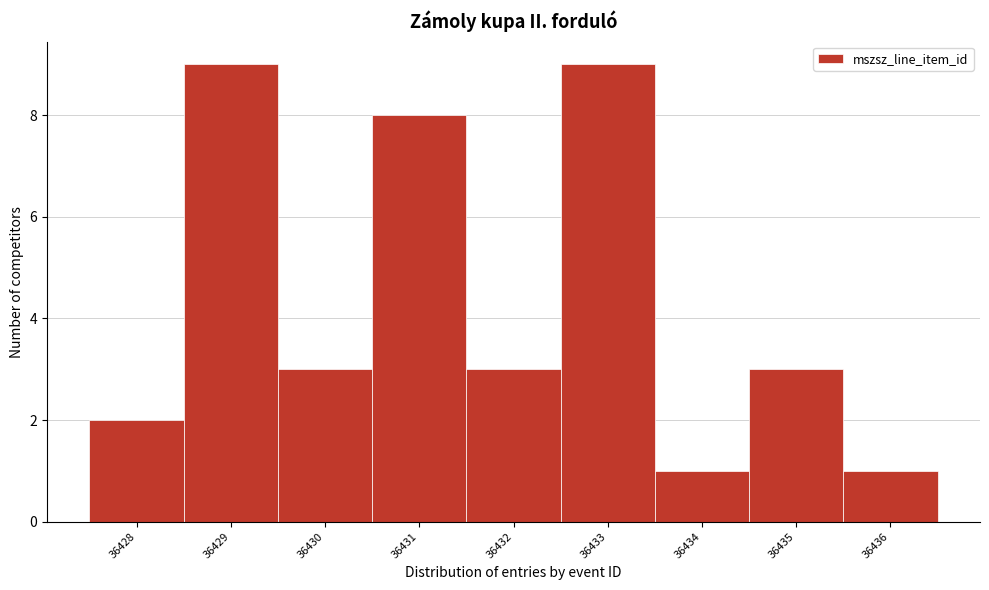

Reading left to right, transcribe this chart: for each bar, give the range it covers on the x-axis and its height. The values are not printed on the chart, so give them approximately, as read against the axis.

36427.5 to 36428.5: 2
36428.5 to 36429.5: 9
36429.5 to 36430.5: 3
36430.5 to 36431.5: 8
36431.5 to 36432.5: 3
36432.5 to 36433.5: 9
36433.5 to 36434.5: 1
36434.5 to 36435.5: 3
36435.5 to 36436.5: 1